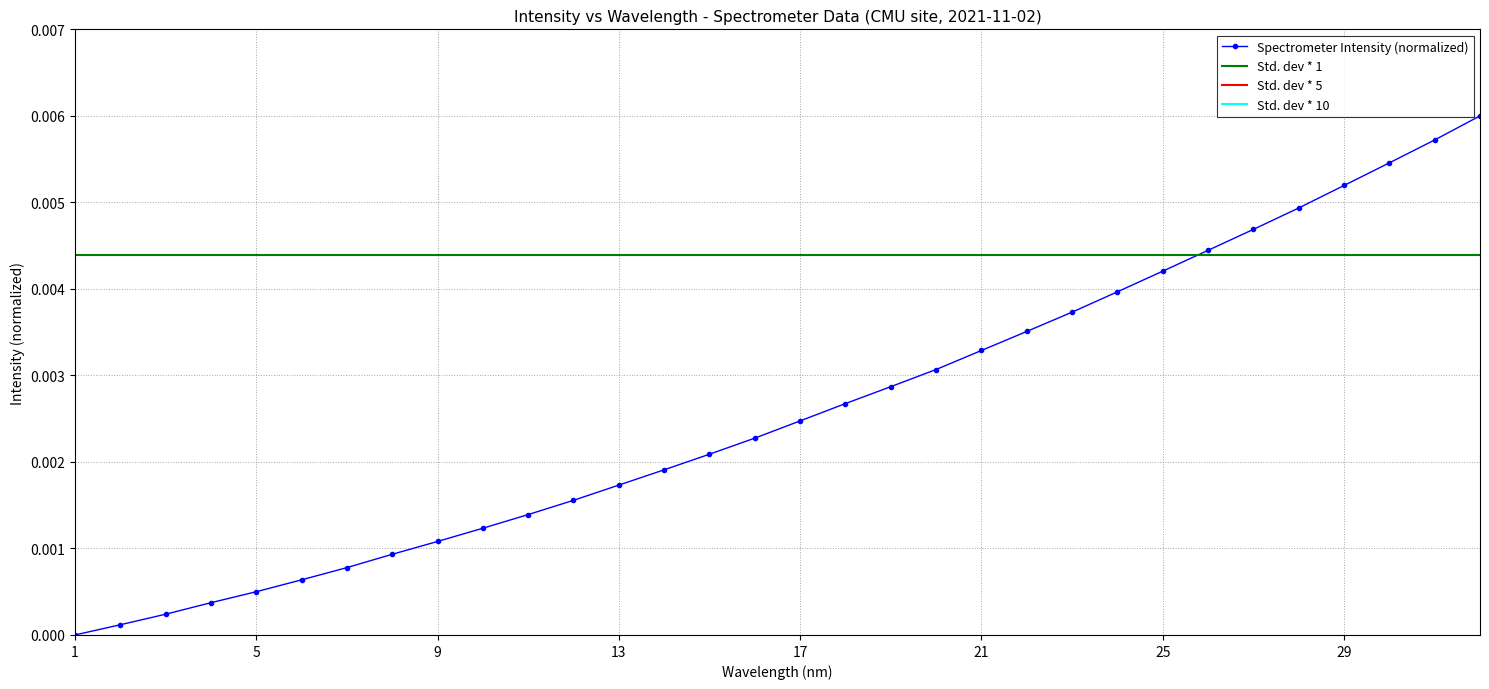

True or false: Spectrometer Intensity (normalized) has more than 2 points higher than both neighbors.

False